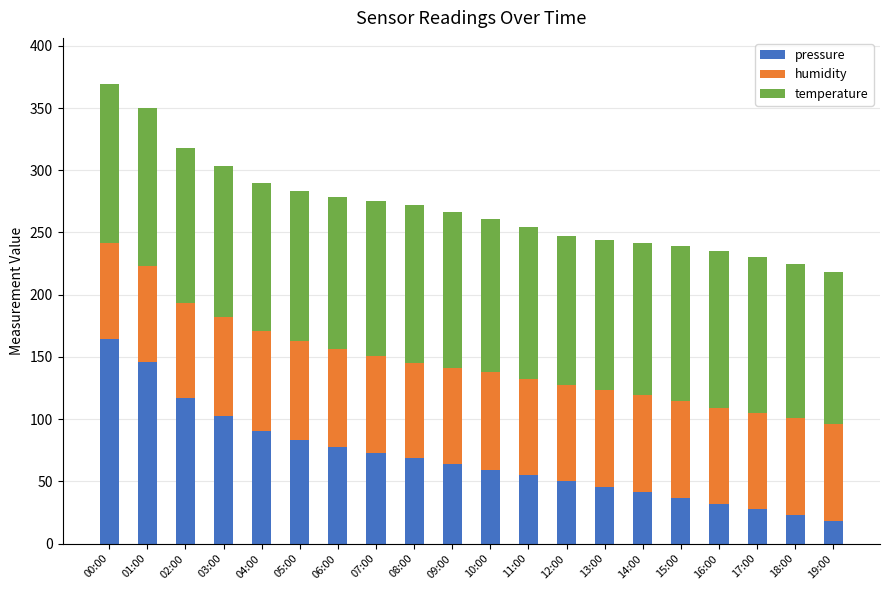

What is the lowest value of the pressure series?

18.5